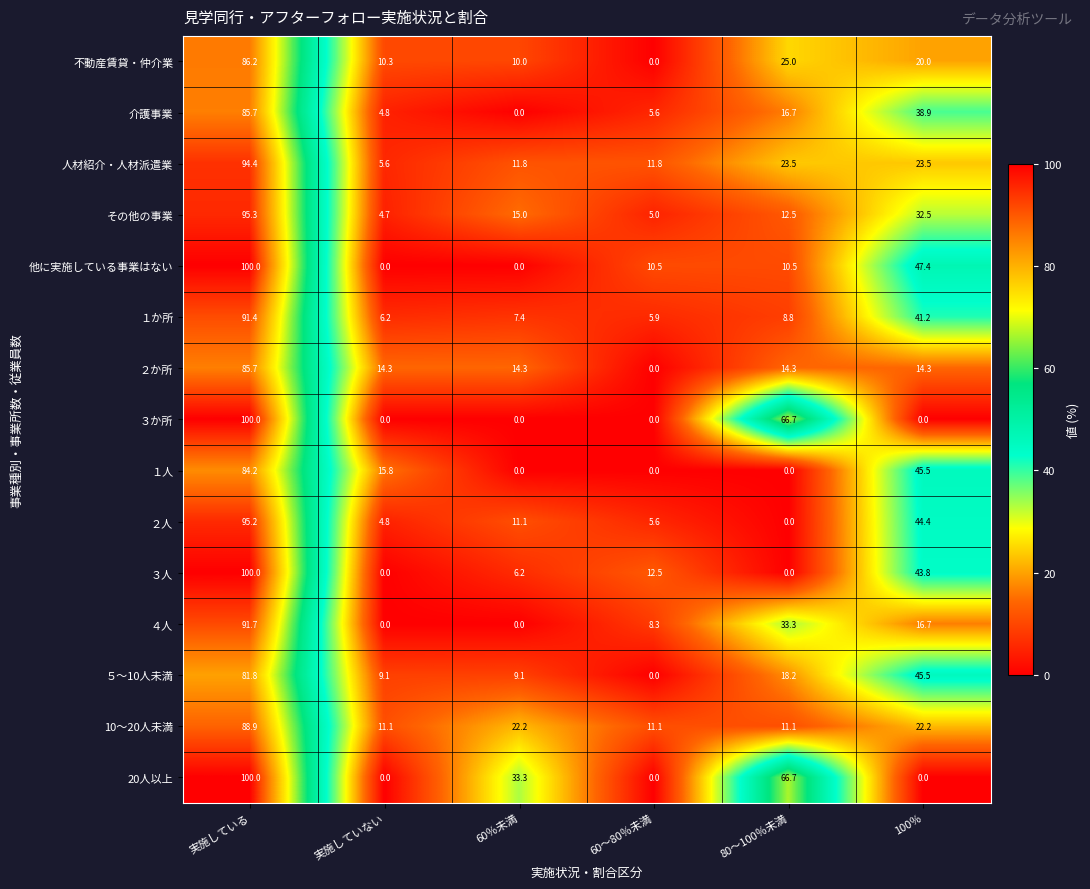

Where does the ３人 series first go above 12?

実施している